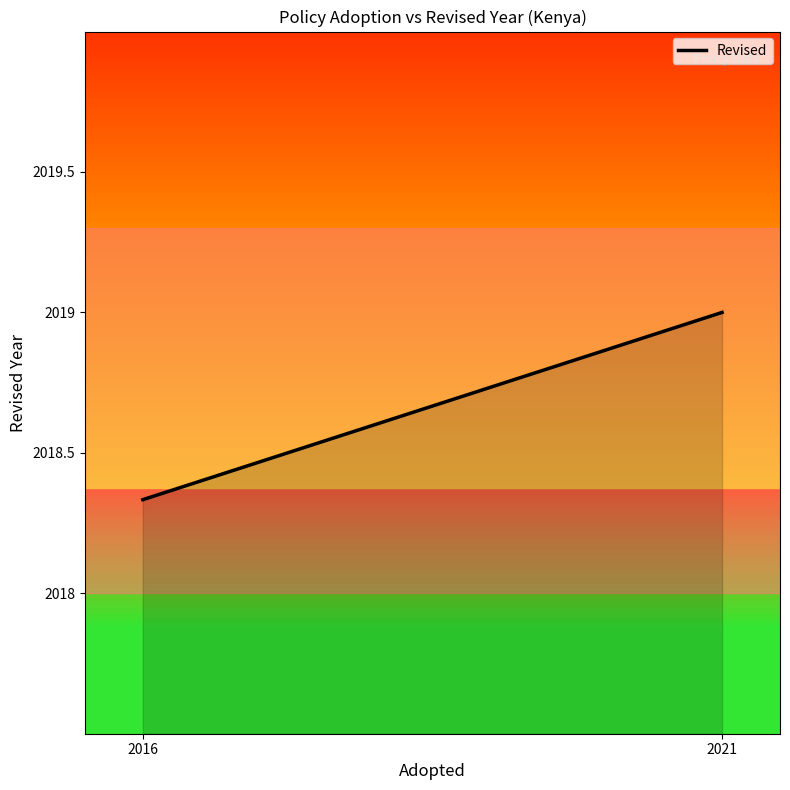

What is the difference between the maximum and minimum values?

0.7